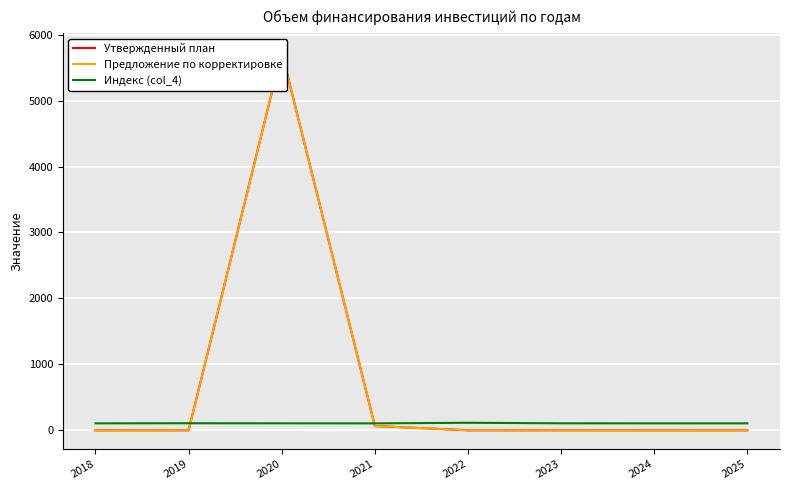

Reading left to right, extract all data points from this chart.

Утвержденный план: 0.0	0.0	5734.5	64.4	0.0	0.0	0.0	0.0
Предложение по корректировке: 0.0	0.0	5734.5	64.4	0.0	0.0	0.0	0.0
Индекс (col_4): 105.3	106.8	105.6	104.9	113.9	105.9	105.3	104.8